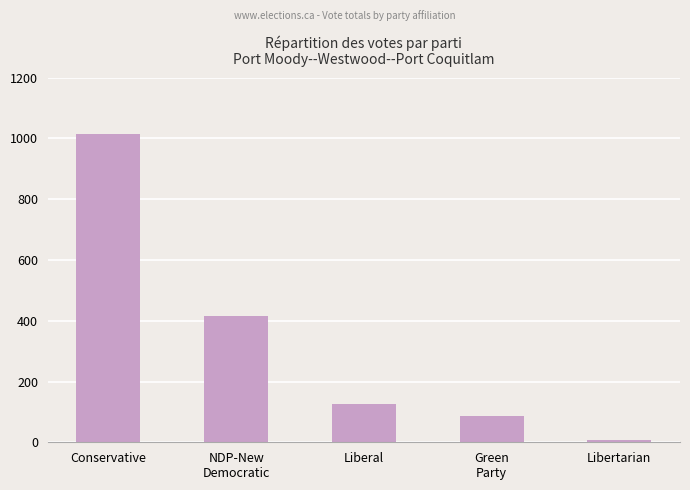

Does the chart contain any negative values?

No